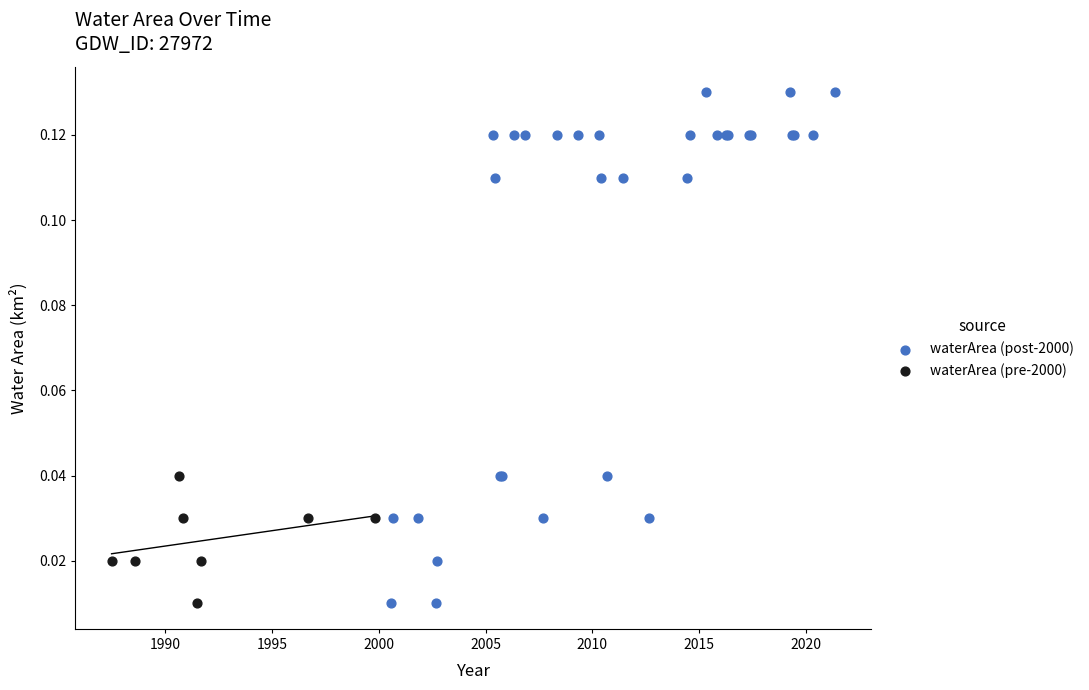

Which series contains the highest Y value?

waterArea (post-2000)